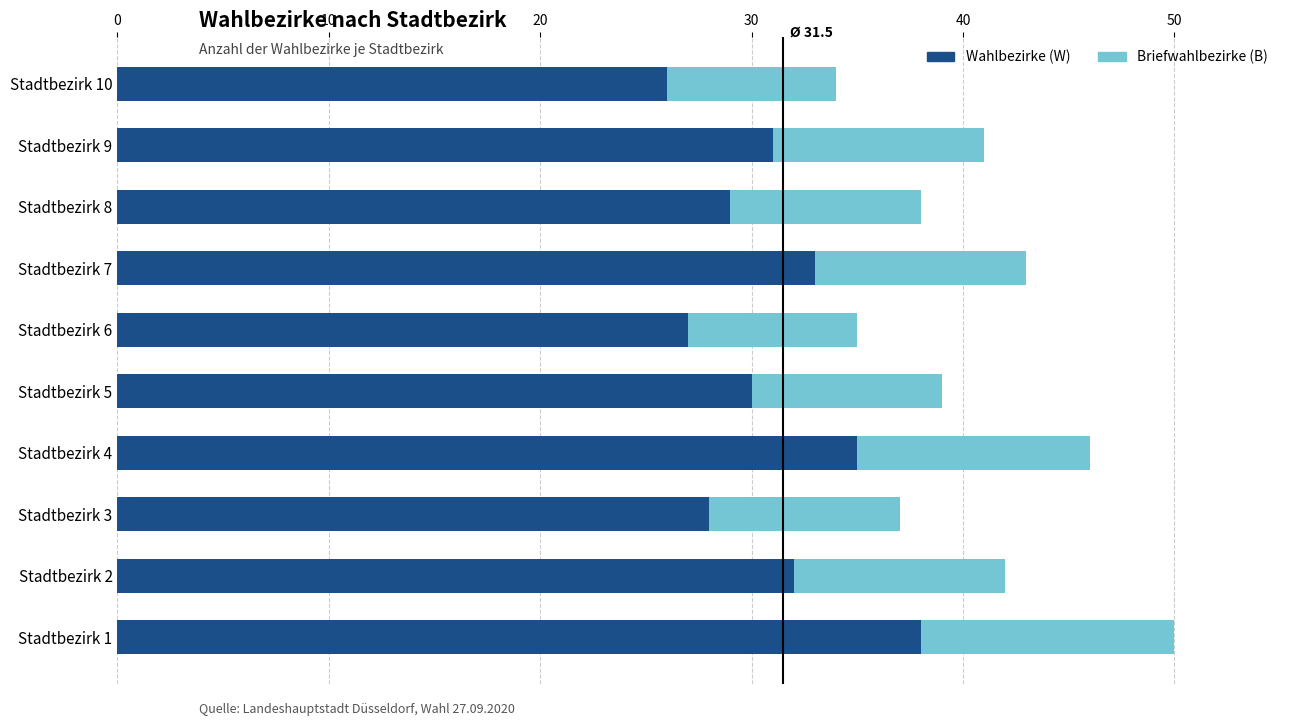

At which category is the sum across all series the highest?

Stadtbezirk 1